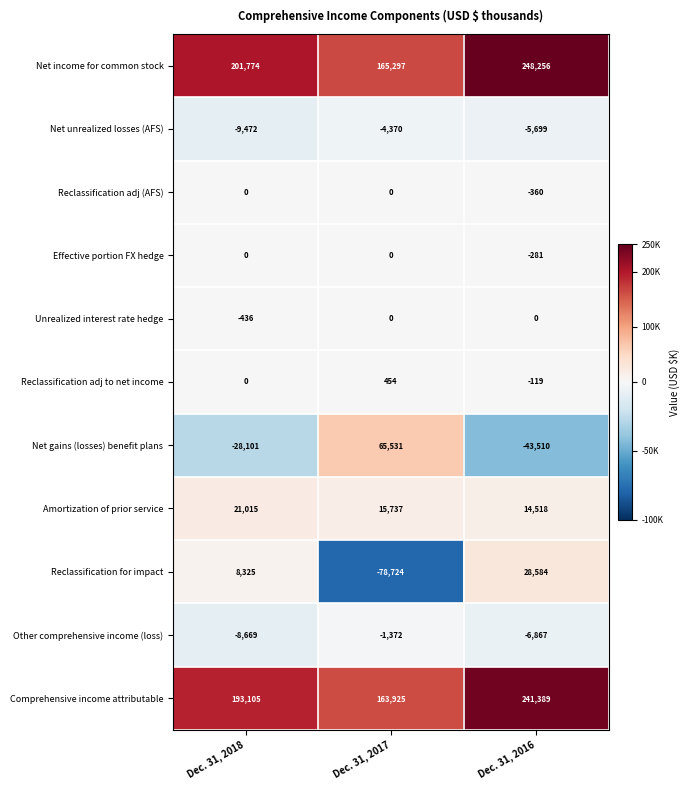

What is the sum of the Amortization of prior service values at Dec. 31, 2018 and Dec. 31, 2016?

35533